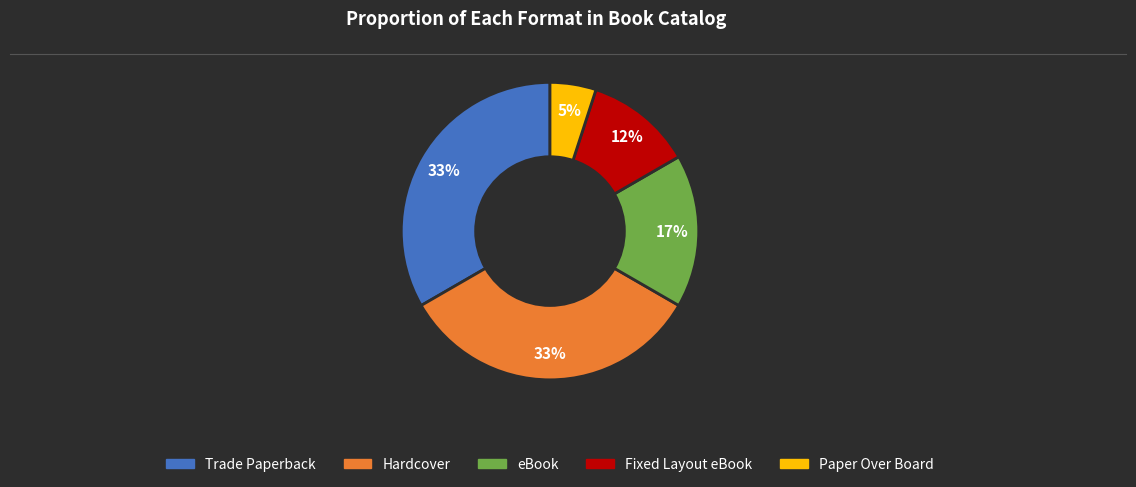

How many segments does this pie chart have?

5